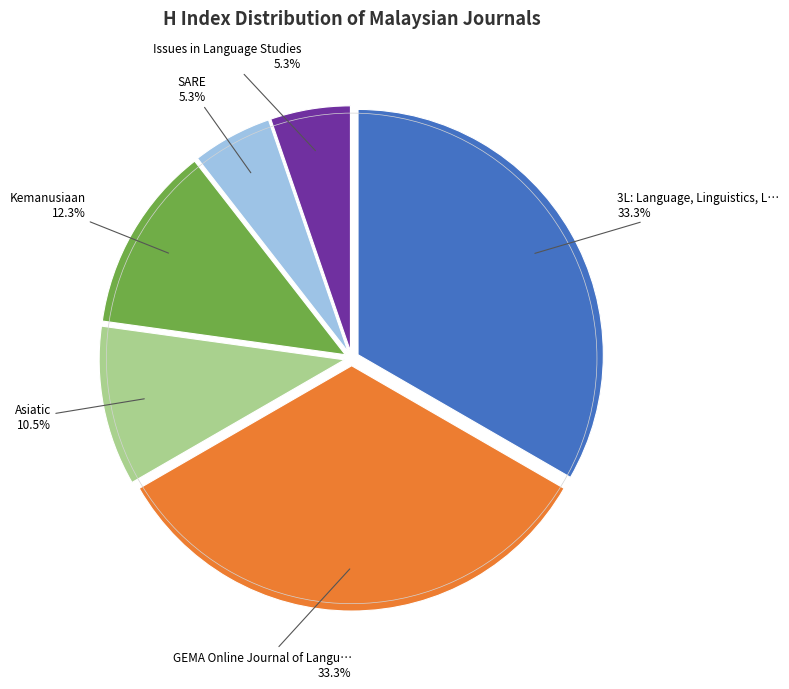

Is there any slice that represents more than half of the pie?

No